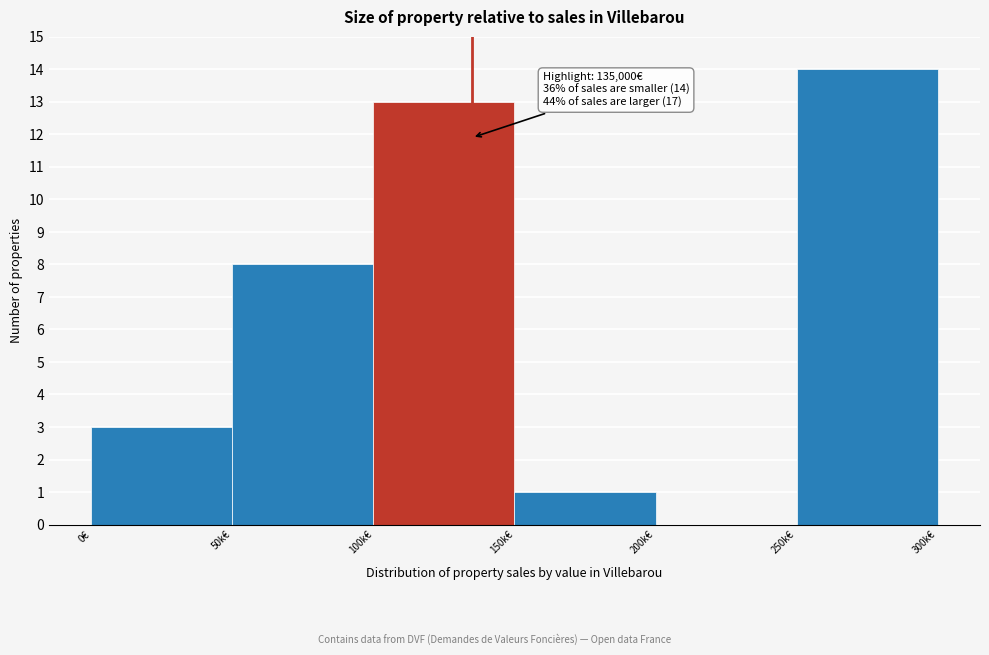

Reading left to right, list all the values displayed in this chart.

0€=3	50k€=8	100k€=13	150k€=1	200k€=0	250k€=14